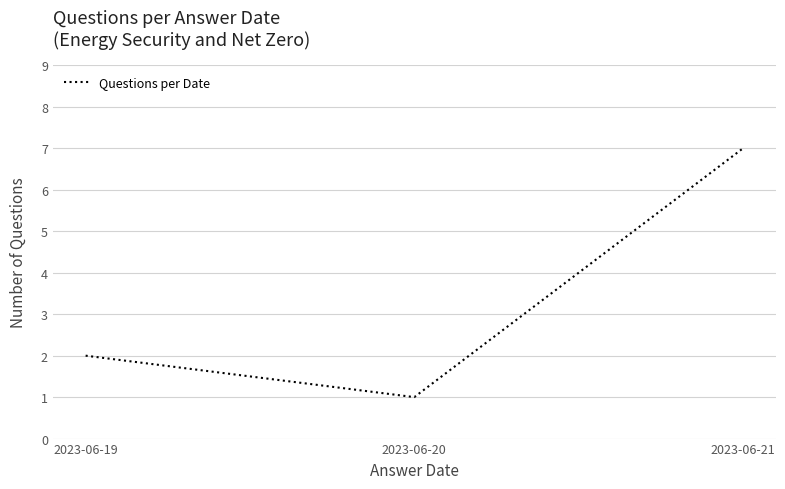

The value at 2023-06-19 is 1. True or false?

False